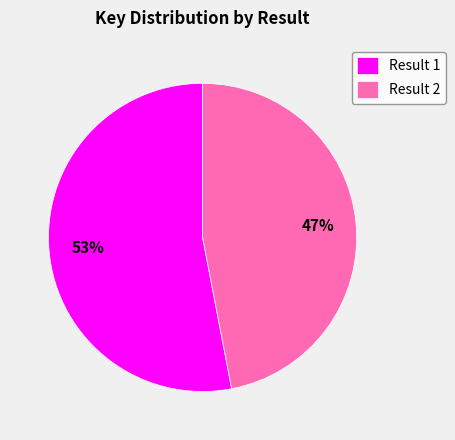

To the nearest percent, what is the difference between the Result 2 and Result 1 slice percentages?

6%